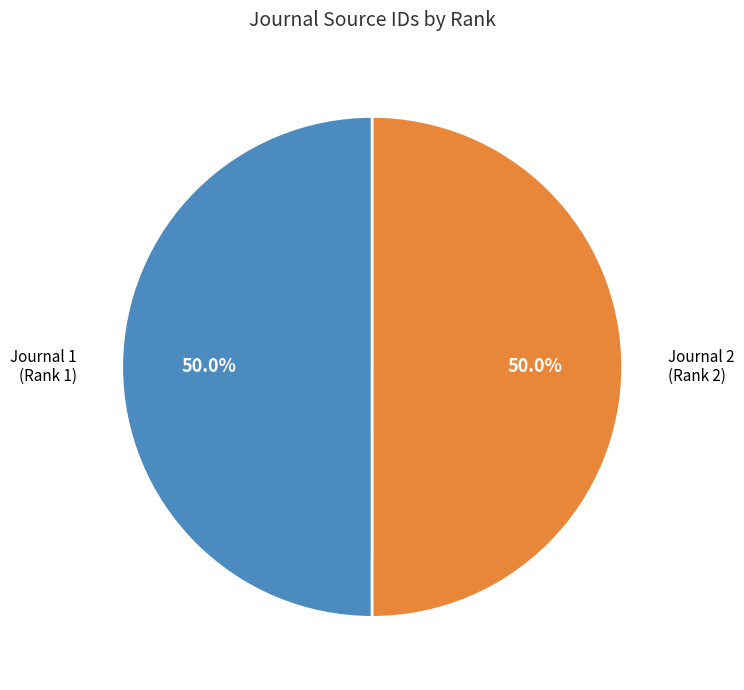

Approximately how many times larger is the value at Journal 2 (Rank 2) compared to Journal 1 (Rank 1)?

1.0